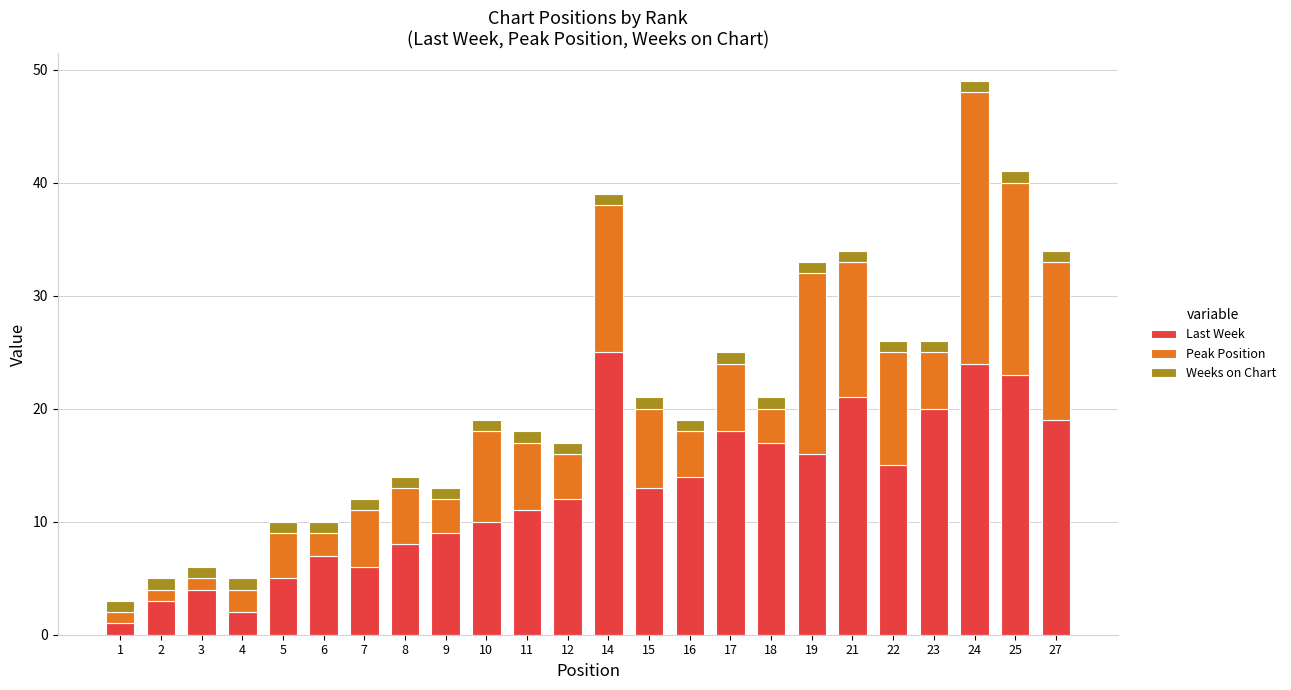

What is the average value of the Last Week series?

13